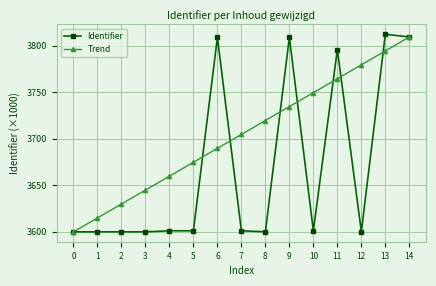

Which series has the largest total across all categories?

Trend